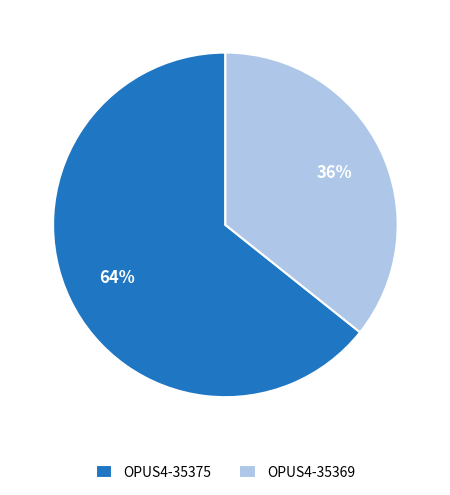

True or false: OPUS4-35375 accounts for 64% of the total.

True